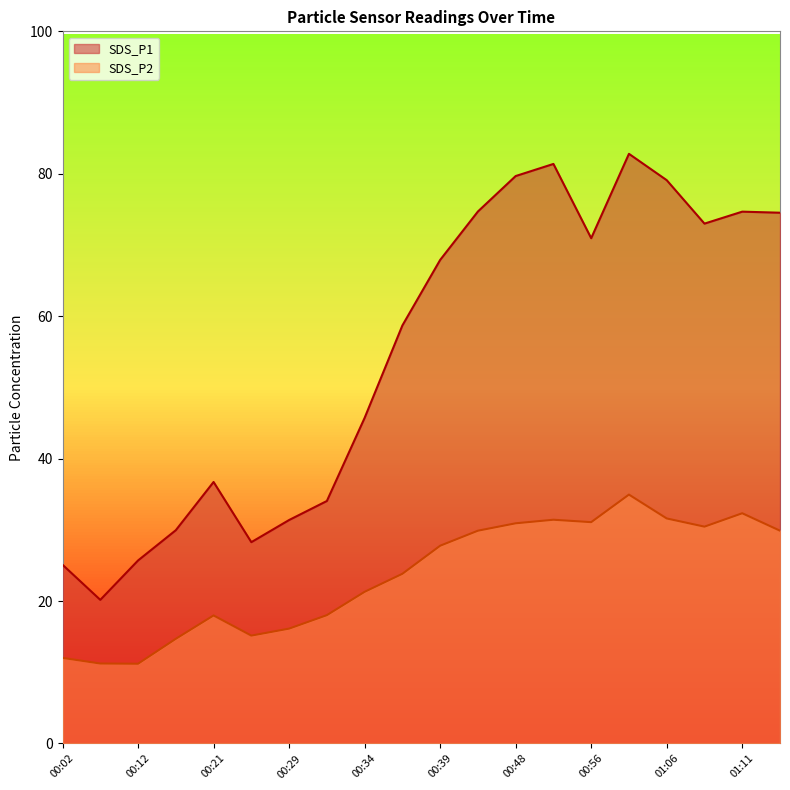

What is the value of the SDS_P1 point at the 15th from the left?

71.0